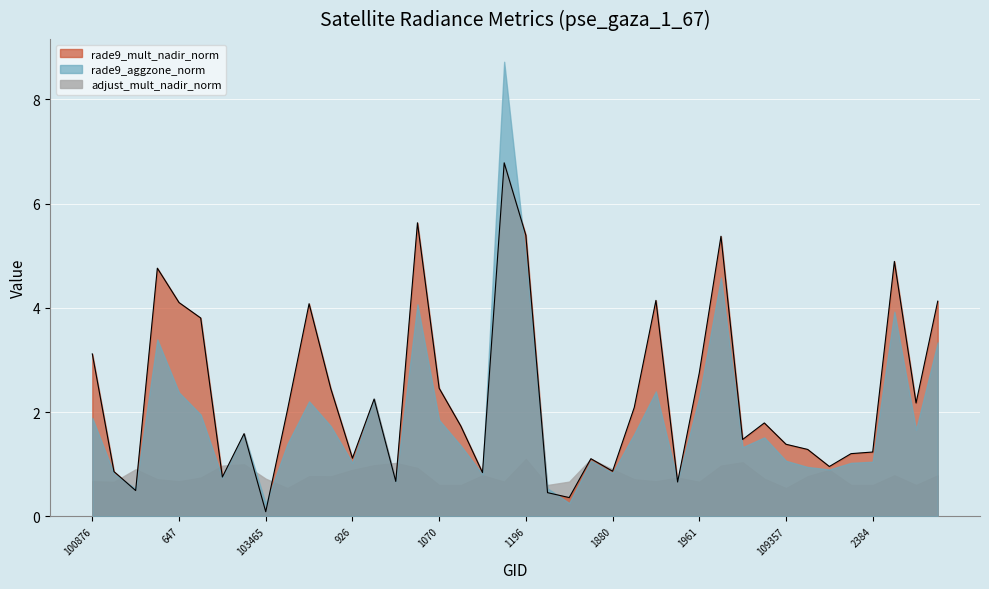

Which series has the largest total across all categories?

rade9_mult_nadir_norm